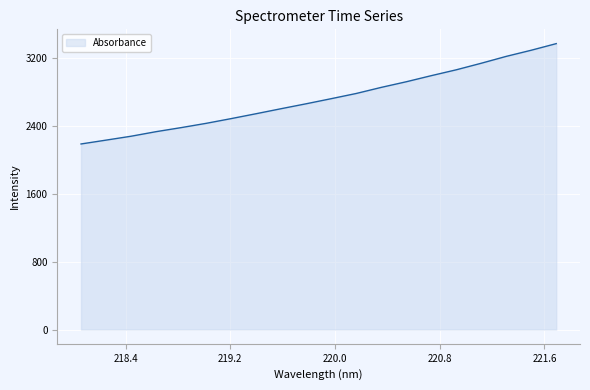

What is the minimum value shown in the chart?

2189.0